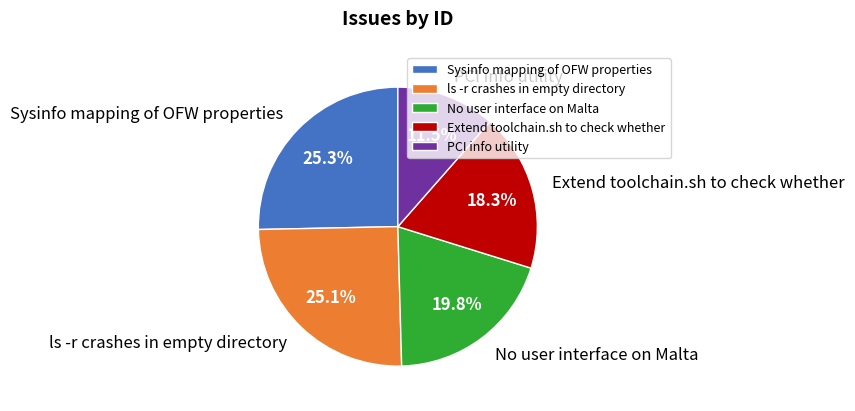

Does ls -r crashes in empty directory represent more than half of the total?

No